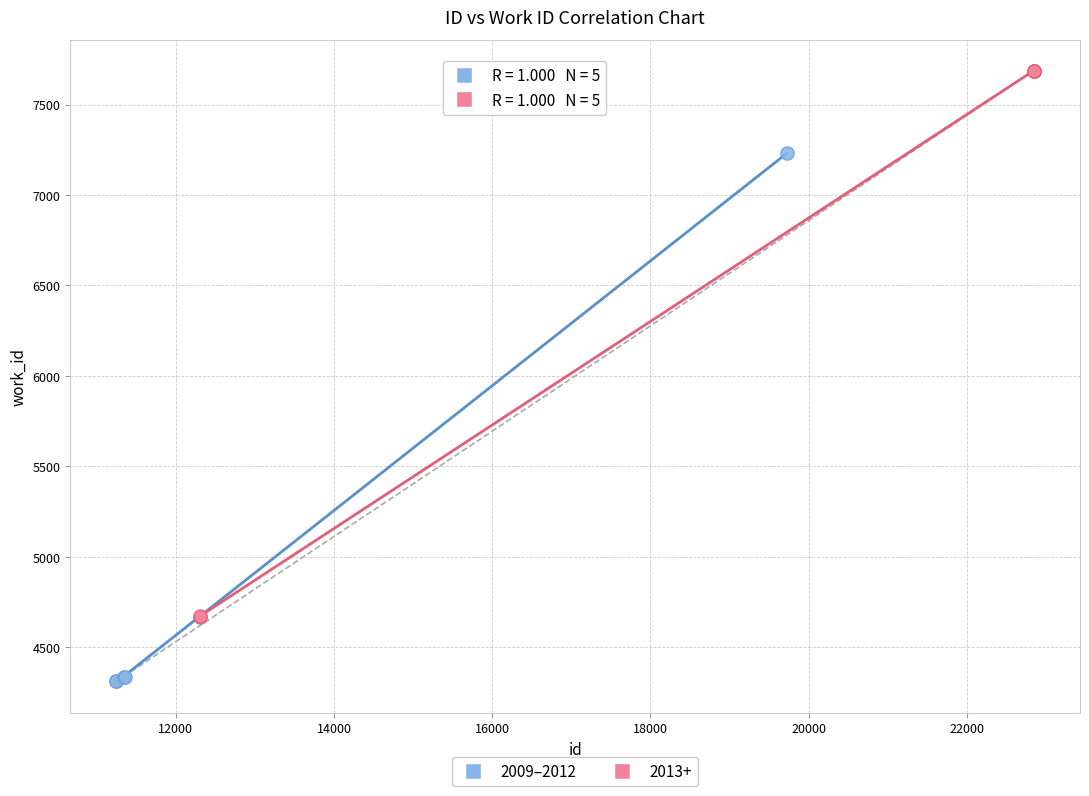

Which series contains the lowest Y value?

2009–2012